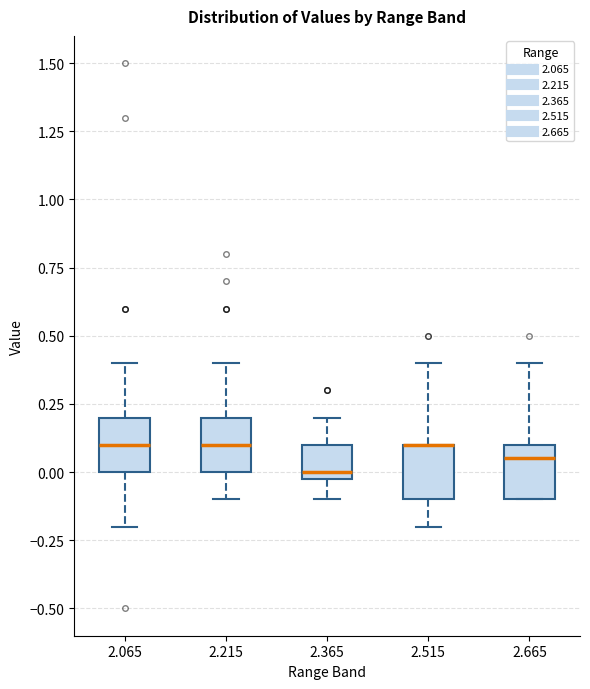

Reading left to right, read every box against the y-axis: the position of its median line, the range the box covers, and the ends of its whiskers. The values are not printed on the chart, so give them approximately, as read against the axis.

2.065: median 0.10, box 0.00 to 0.20, whiskers -0.20 to 0.40
2.215: median 0.10, box 0.00 to 0.20, whiskers -0.10 to 0.40
2.365: median 0.00 (just above the box's lower edge), box 0.00 to 0.10, whiskers -0.10 to 0.20
2.515: median 0.10 (drawn on the box's upper edge), box -0.10 to 0.10, whiskers -0.20 to 0.40
2.665: median 0.05, box -0.10 to 0.10, whiskers -0.10 to 0.40